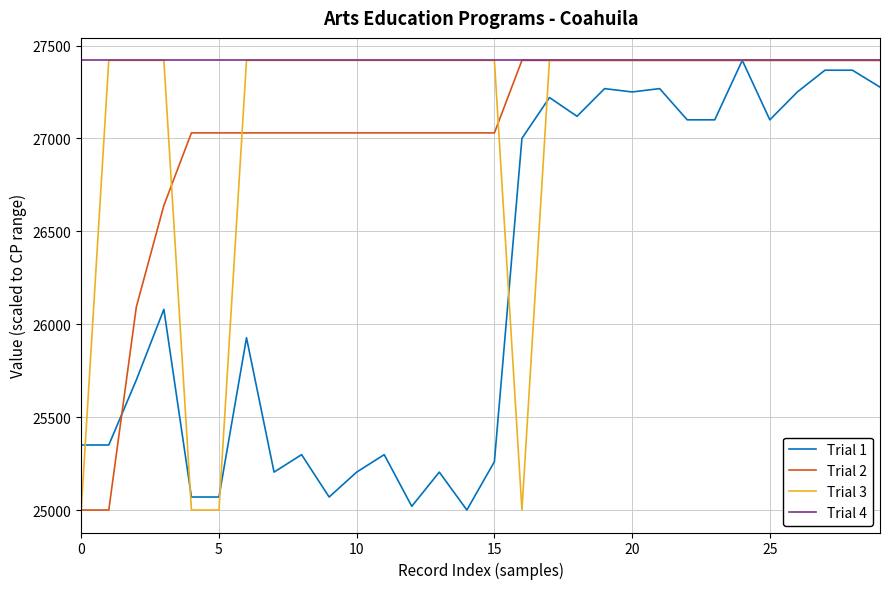

Which series has the largest total across all categories?

Trial 4